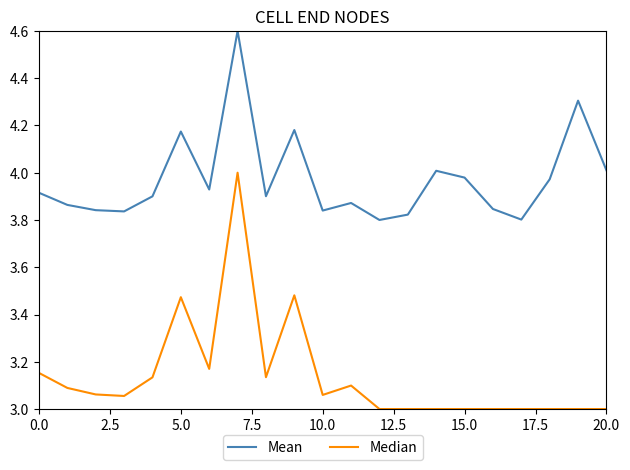

What is the maximum value for Mean?

4.6